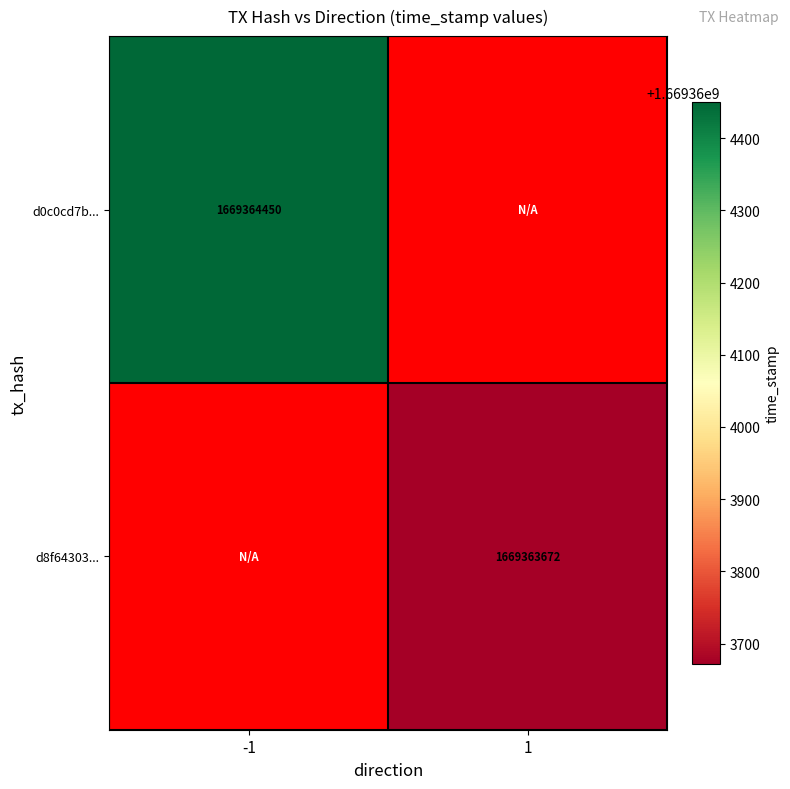

What is the average value of the d0c0cd7b2da8a35468a04ec2cb67574d43ca26a series?

834682224